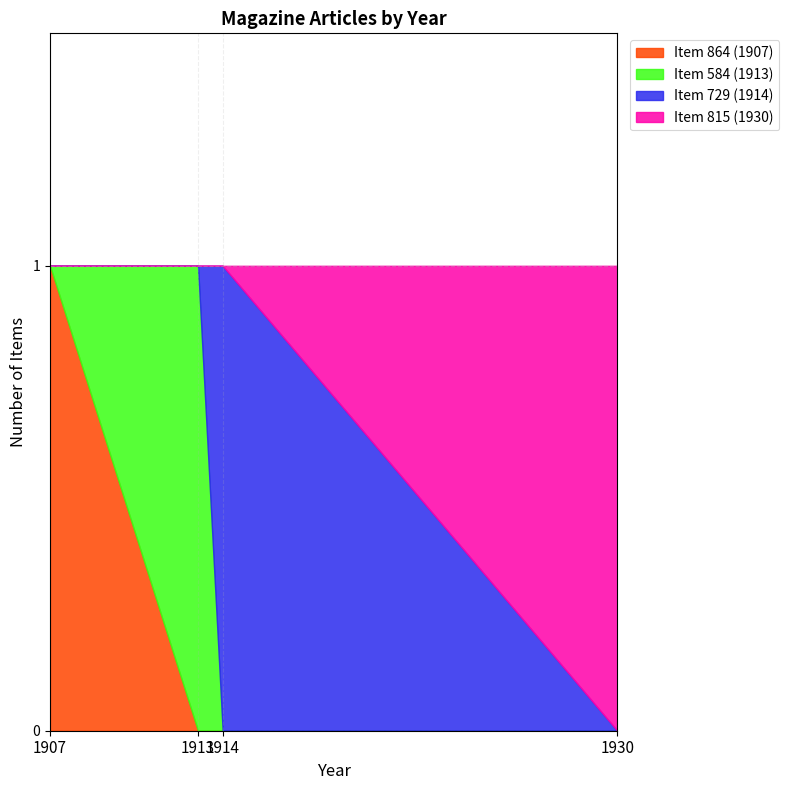

What are all the series names shown in the legend?

Item 864 (1907), Item 584 (1913), Item 729 (1914), Item 815 (1930)